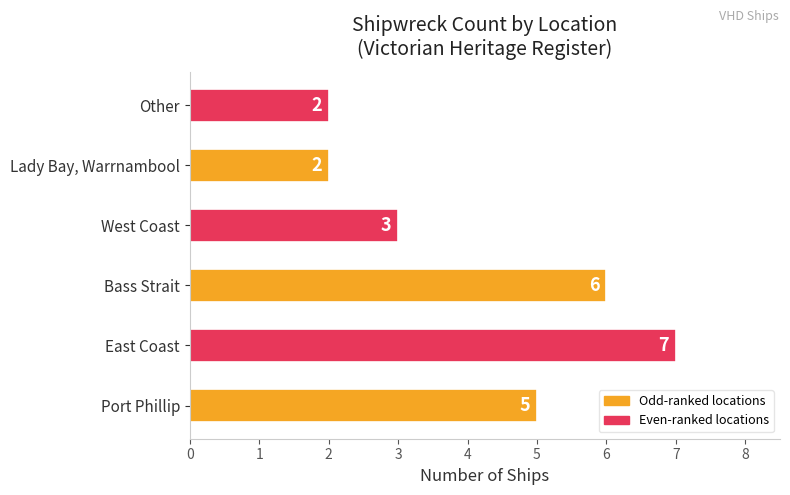

What is the sum of all values?

25